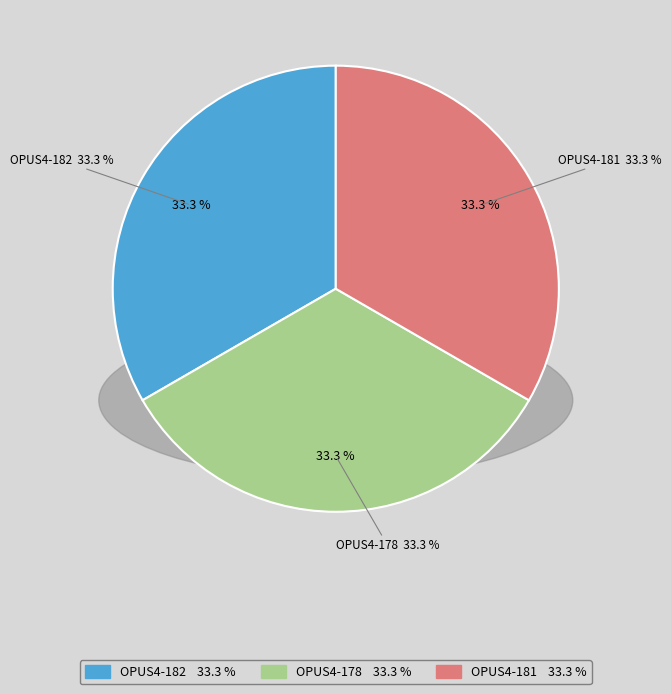

Is it true that OPUS4-182 (2006) is 33% of the pie?

True